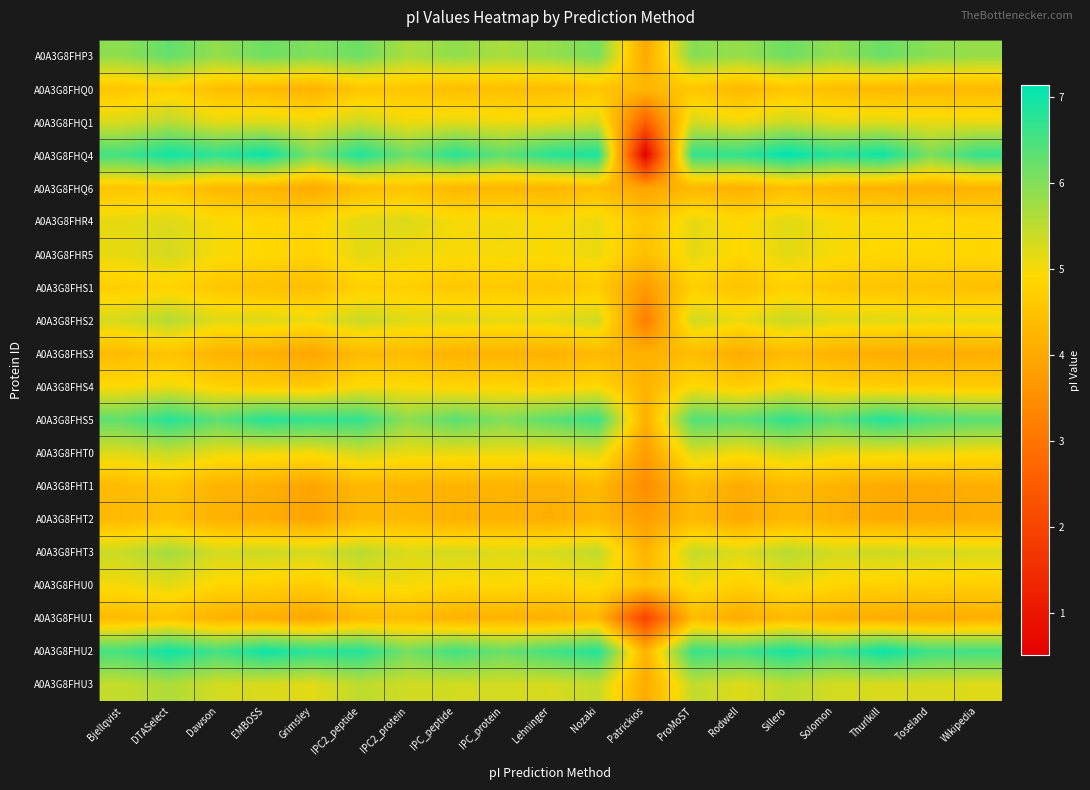

What is the difference between the highest and lowest values at IPC2_protein?

1.9